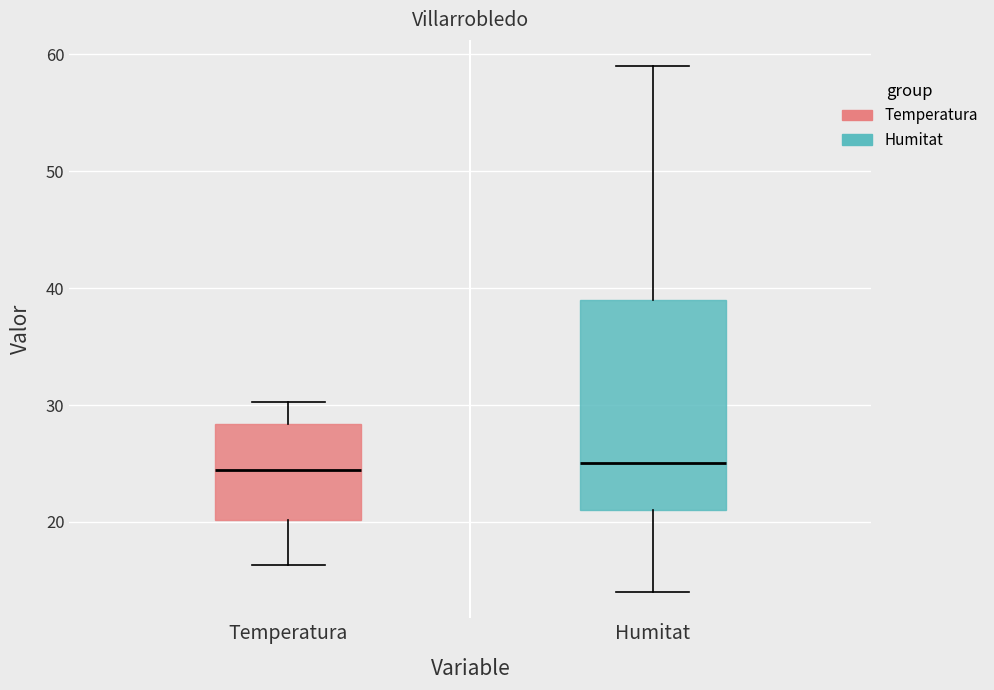

Which box is the tallest, from its lower edge to its upper edge?

Humitat